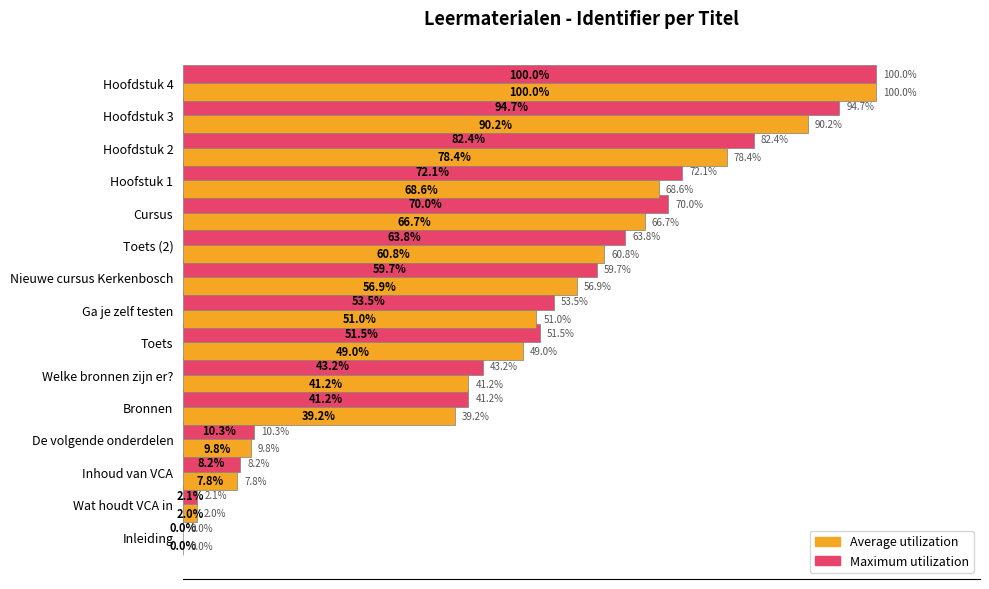

Which series has the largest total across all categories?

Maximum utilization